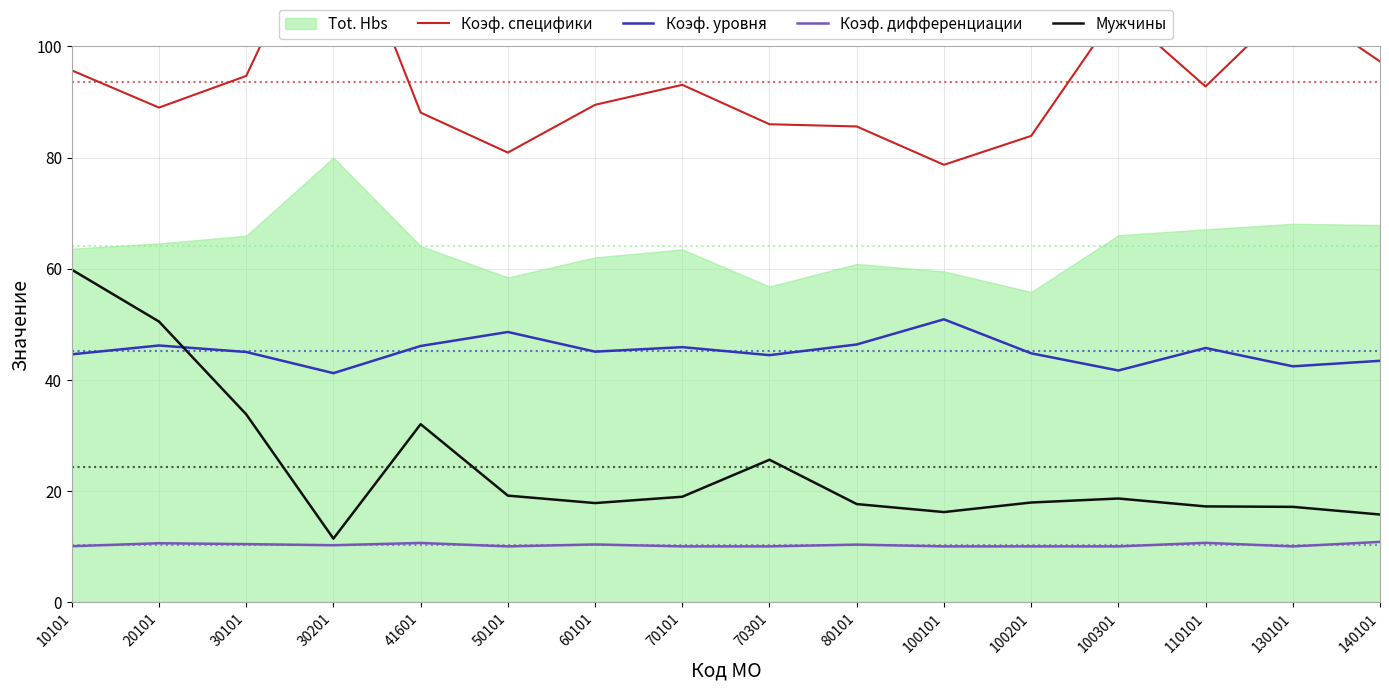

Is the value of Коэф. дифференциации at 130101 greater than the value of Мужчины at 130101?

No